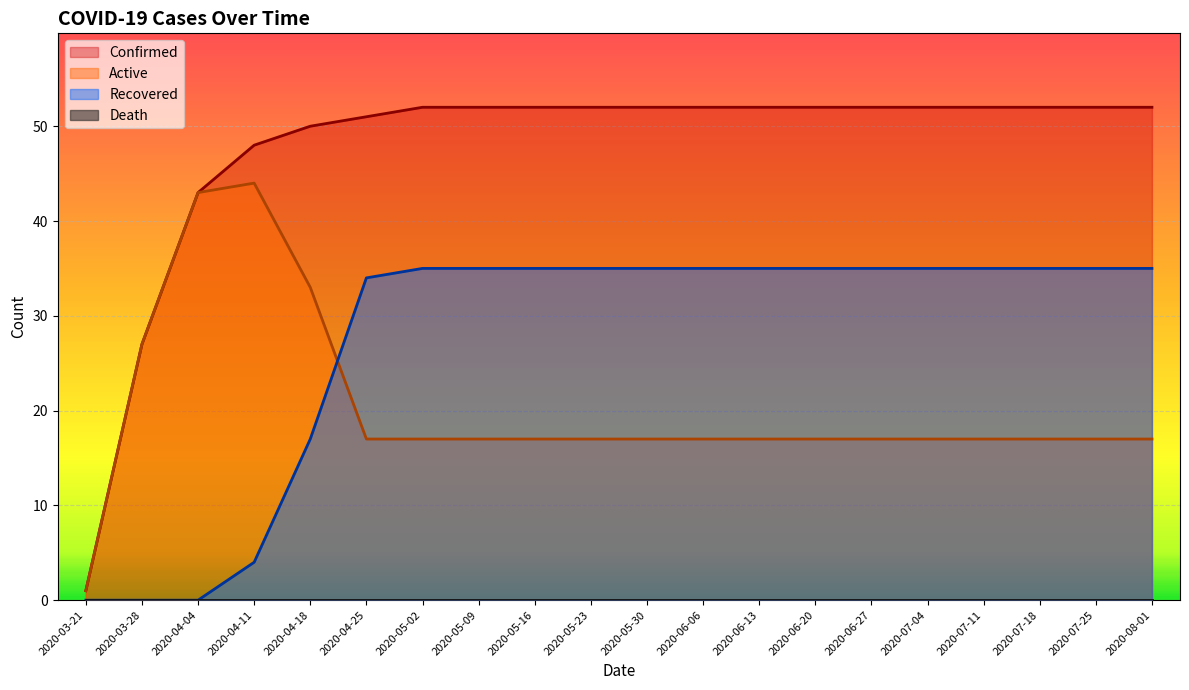

Which series has the widest spread of values?

Confirmed